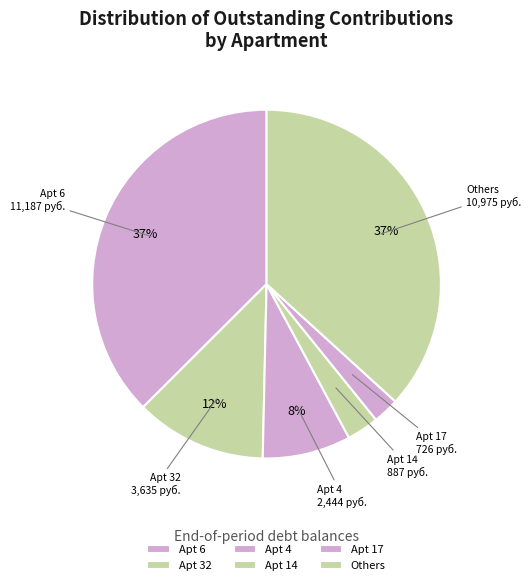

To the nearest percent, what portion does Others represent?

37%